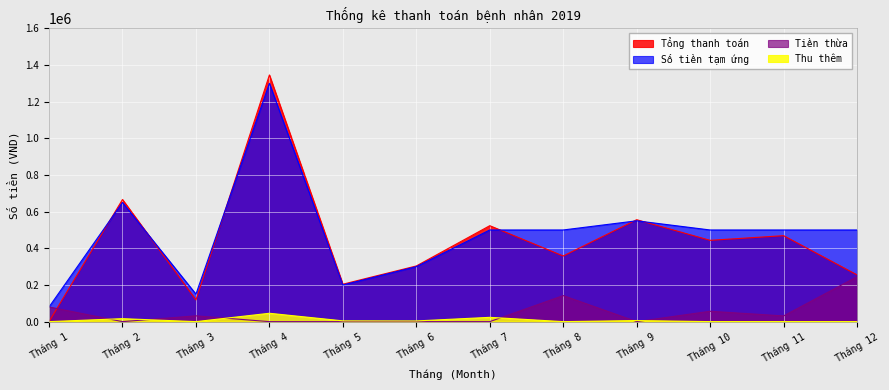

What is the maximum value shown in the chart?

1345600